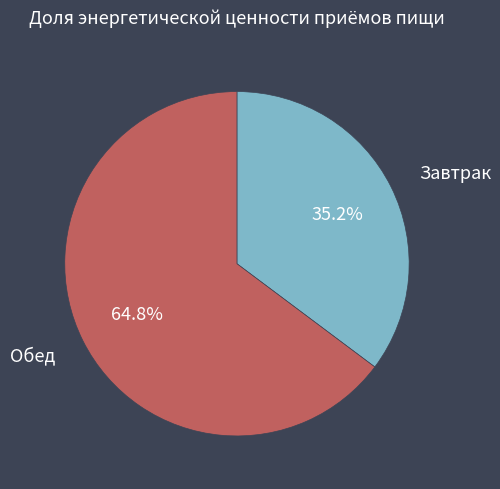

To the nearest percent, what is the average slice percentage?

50%